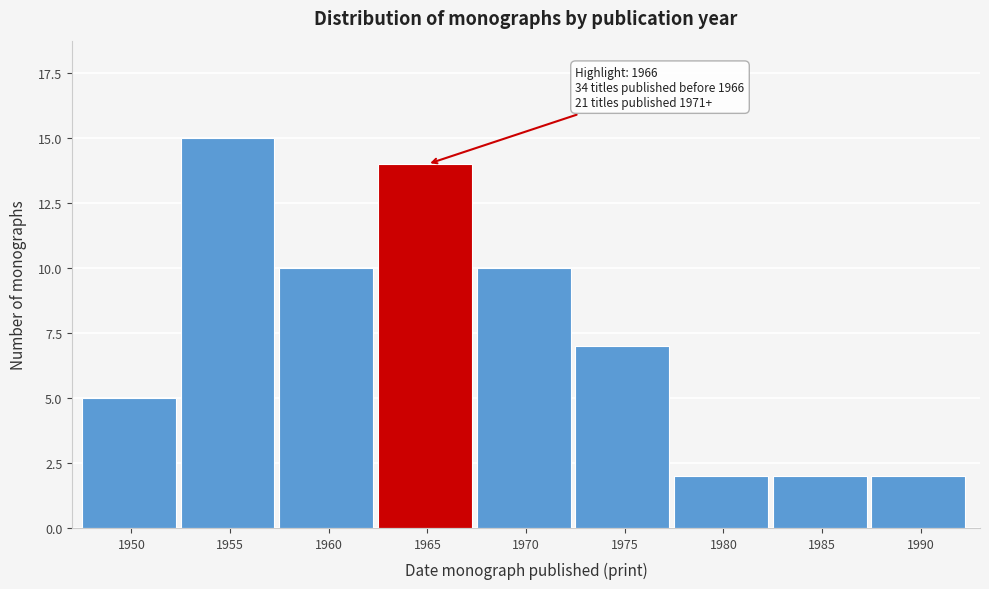

Reading left to right, list all the values displayed in this chart.

5	15	10	14	10	7	2	2	2